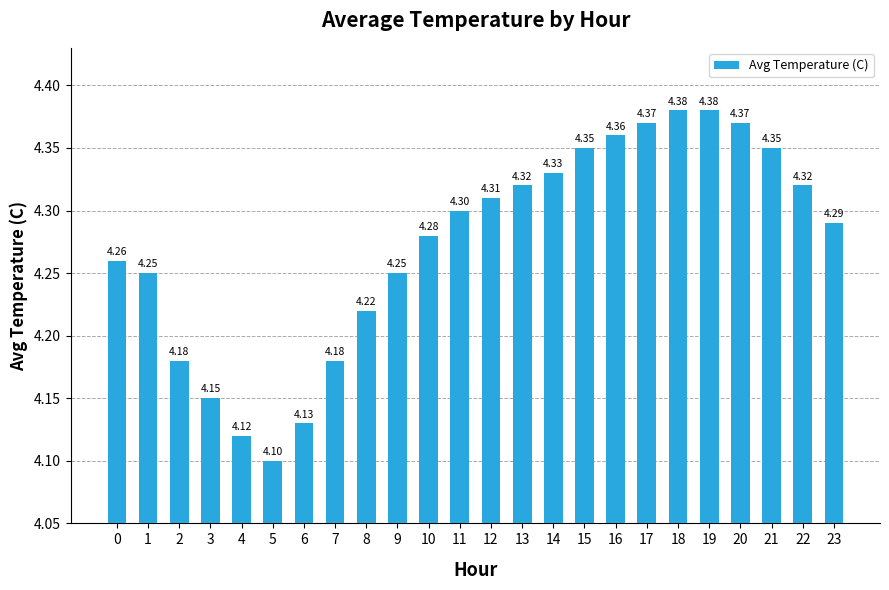

What is the average value?

4.3